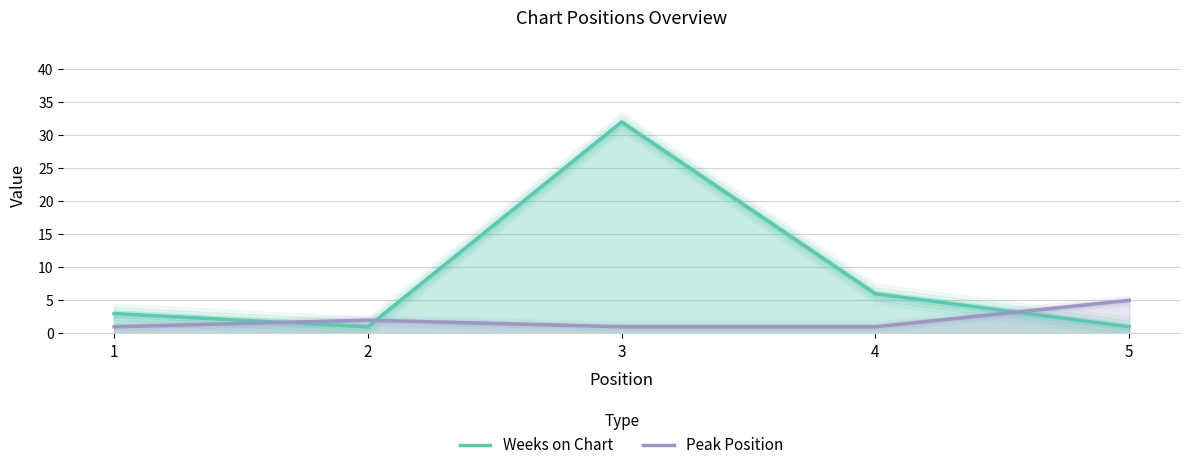

What is the difference between the maximum and minimum values in the Peak Position series?

4